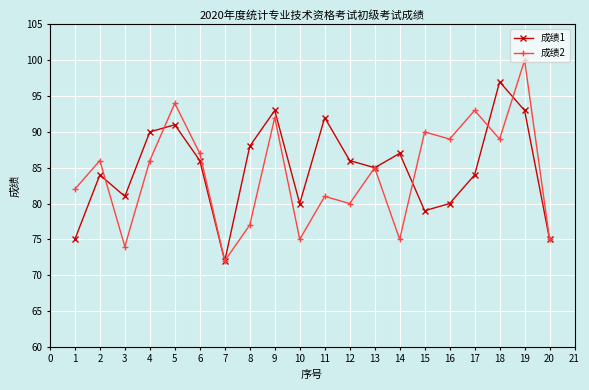

What is the value of the 成绩1 point at the 6th from the left?

86